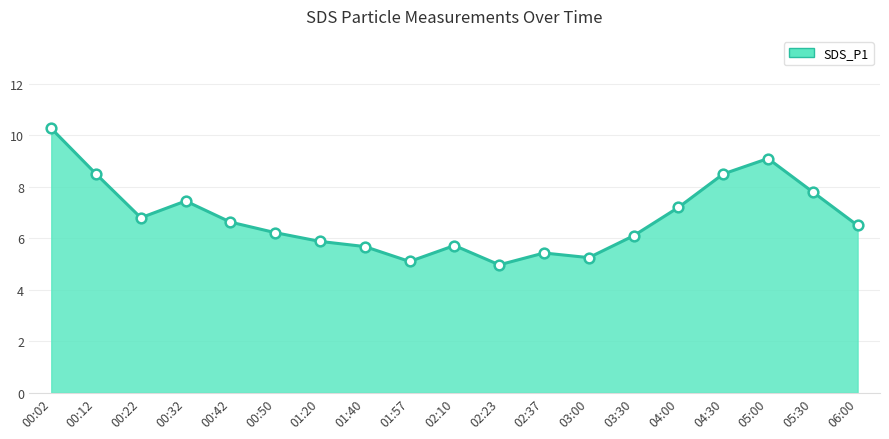

How many categories are shown in the chart?

19